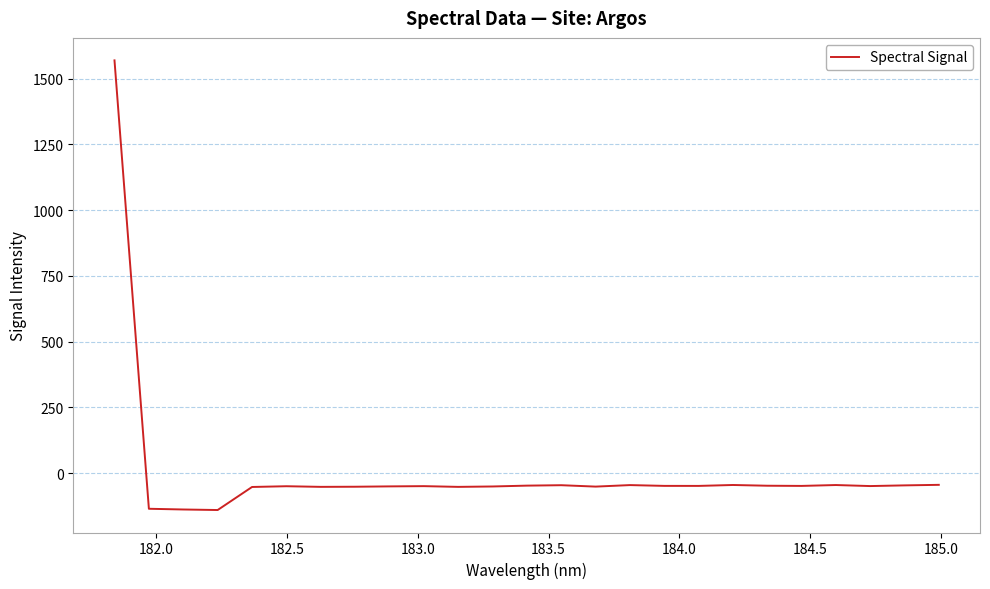

What is the difference between the maximum and minimum values?

1709.6